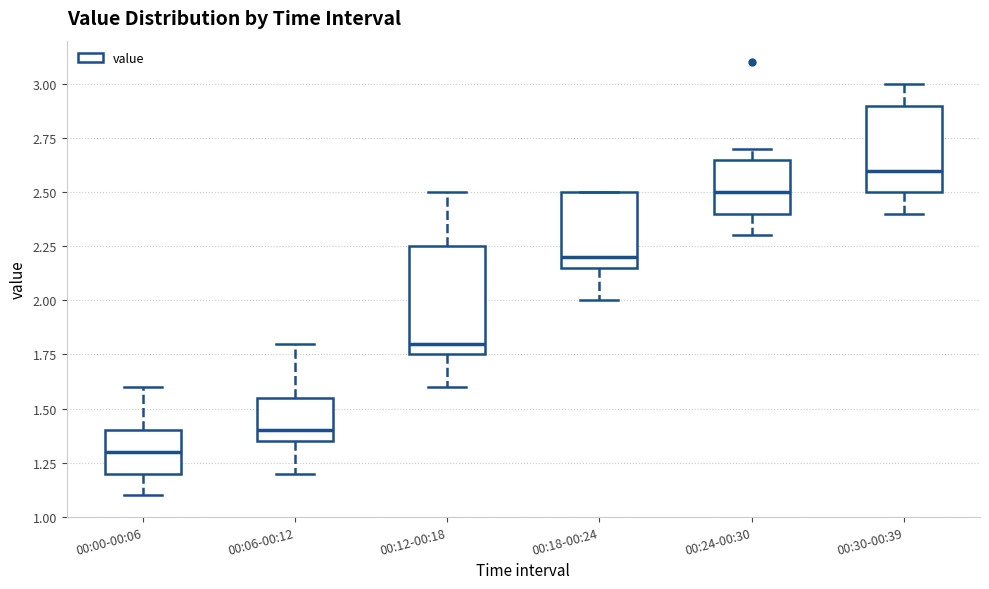

Which box's median line is the highest?

00:30-00:39